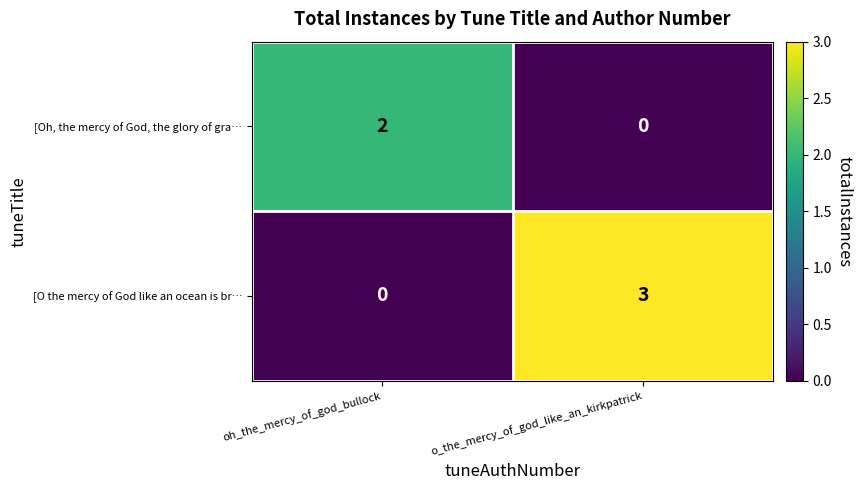

Is the value of [Oh, the mercy of God, the glory of gra… at oh_the_mercy_of_god_bullock greater than the value of [O the mercy of God like an ocean is br… at oh_the_mercy_of_god_bullock?

Yes